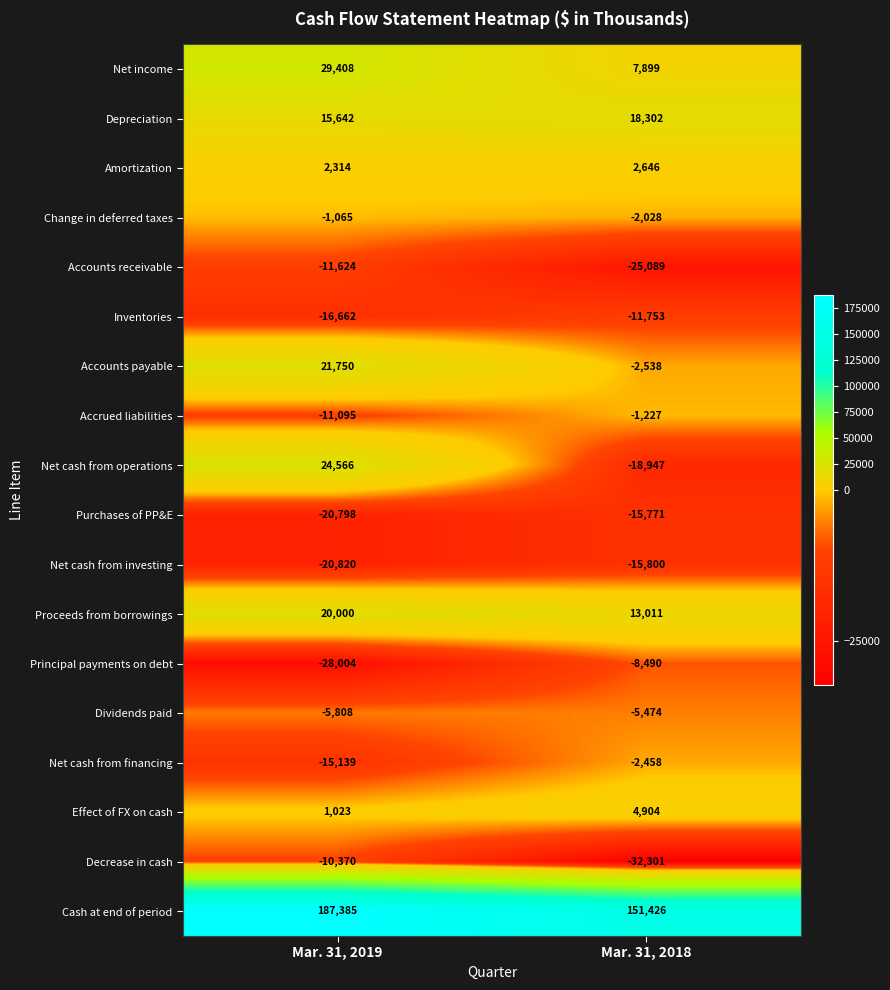

How many values in the Net cash from investing series are below -15800?

1